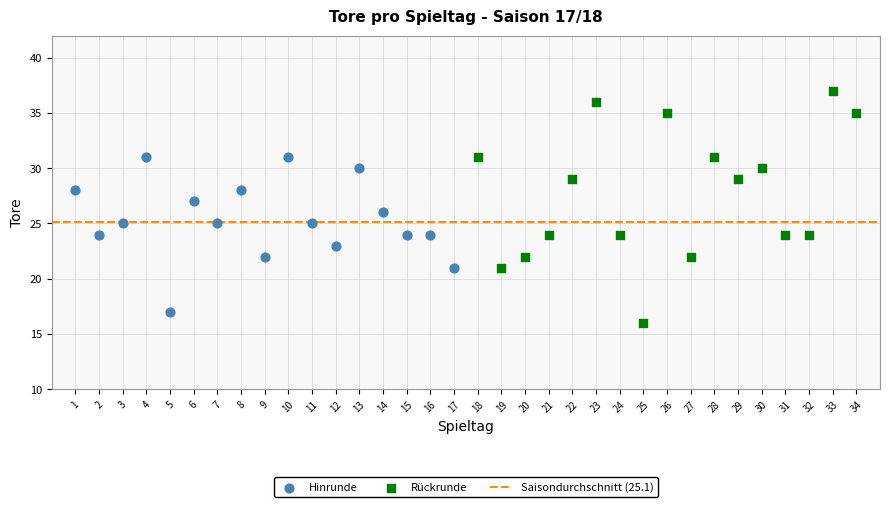

Which series has the largest Y range (max minus min)?

Rückrunde